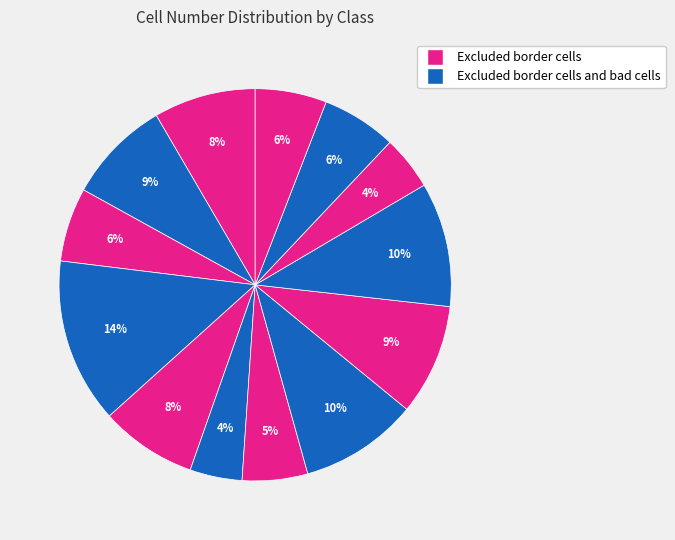

Count the number of slices in the pie.

13